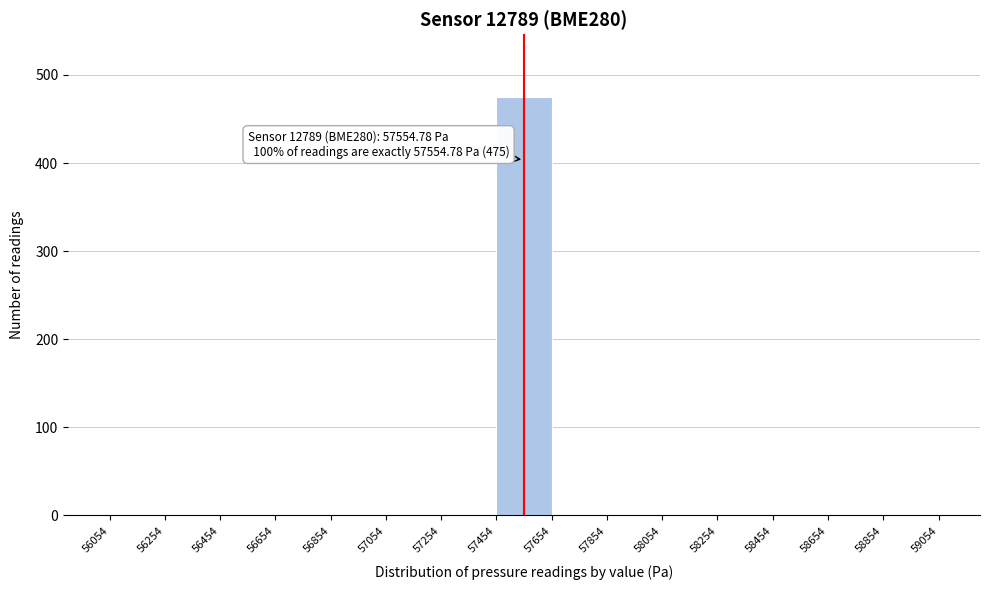

Which range on the x-axis has the tallest bar?

57454 to 57654